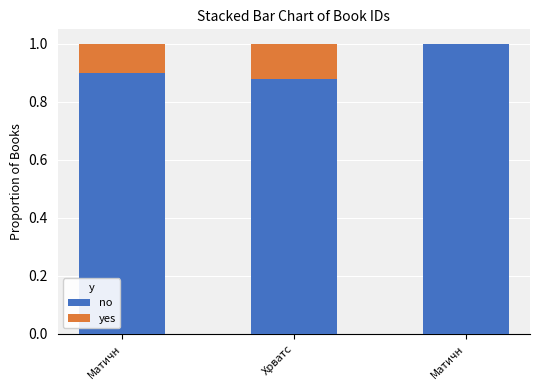

Are the bars horizontal?

No